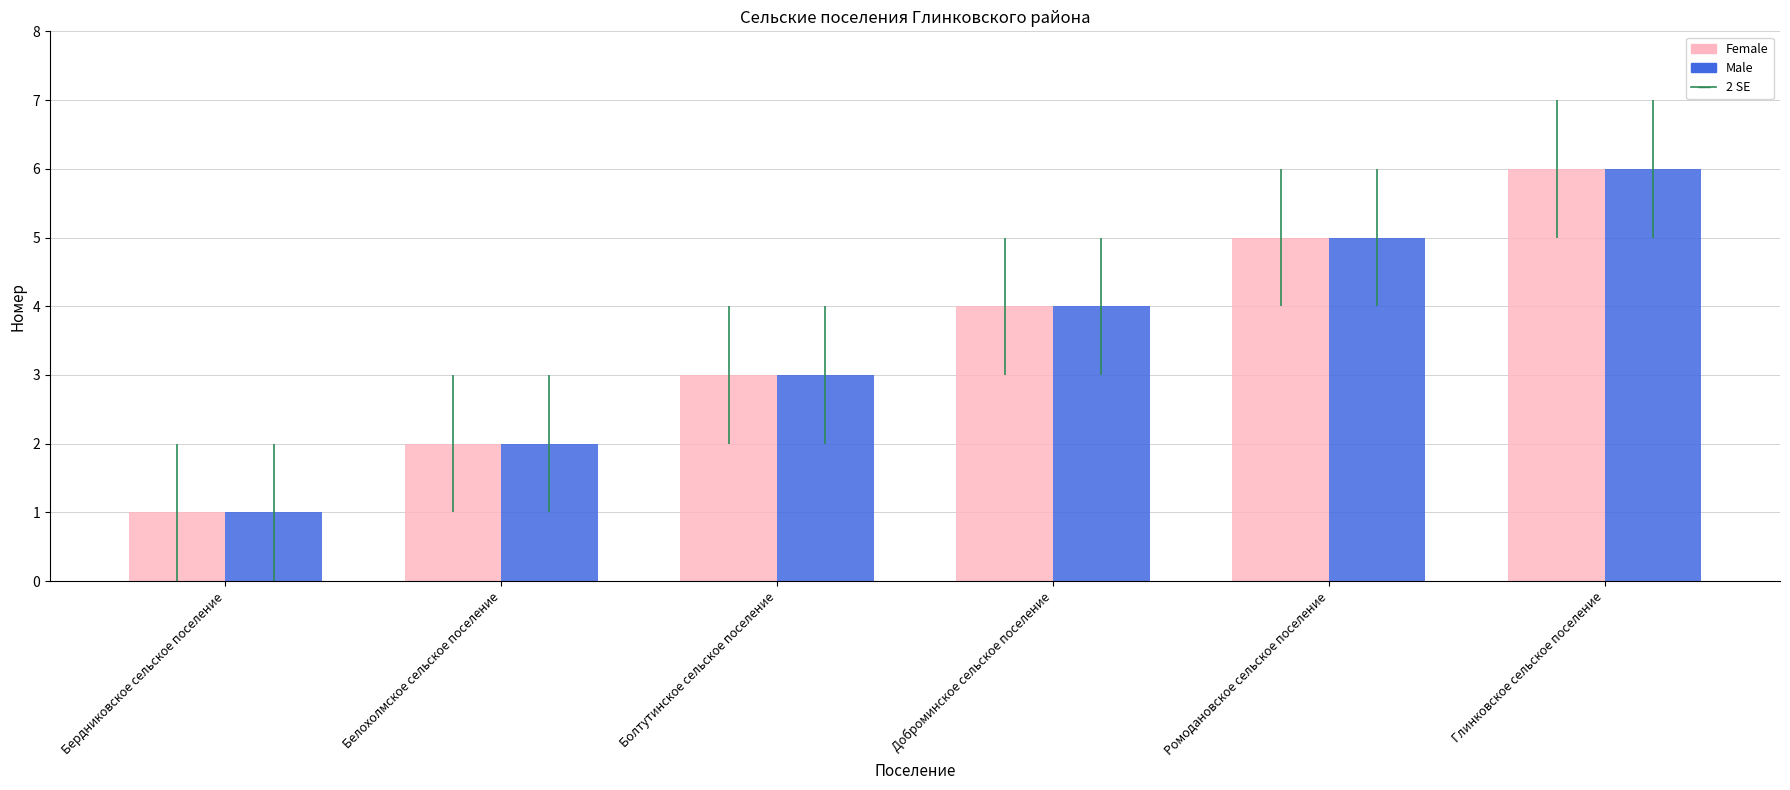

Reading left to right, extract all data points from this chart.

Female: 1	2	3	4	5	6
Male: 1	2	3	4	5	6